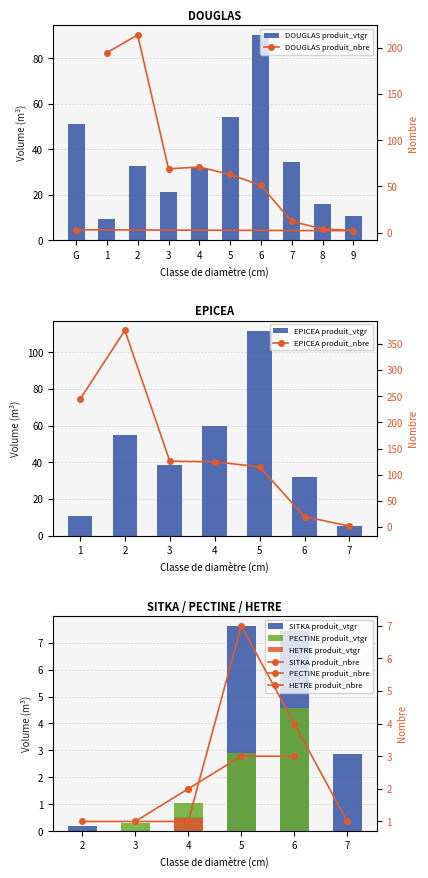

List the series in order of their peak value, highest first.

produit_nbre, produit_vtgr